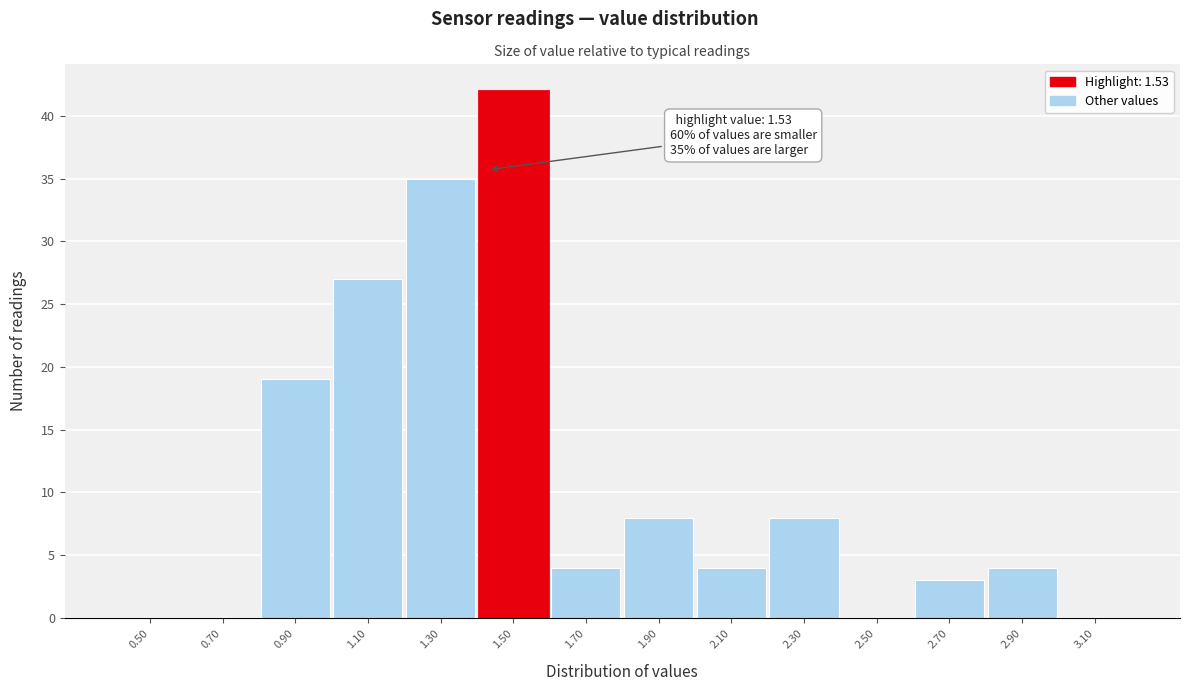

Reading left to right, list all the values displayed in this chart.

0.50=0	0.70=0	0.90=19	1.10=27	1.30=35	1.50=42	1.70=4	1.90=8	2.10=4	2.30=8	2.50=0	2.70=3	2.90=4	3.10=0